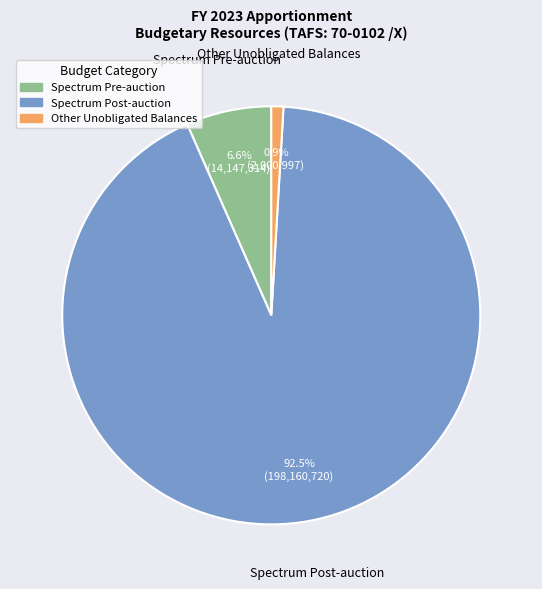

Is there a majority slice in this chart?

Yes